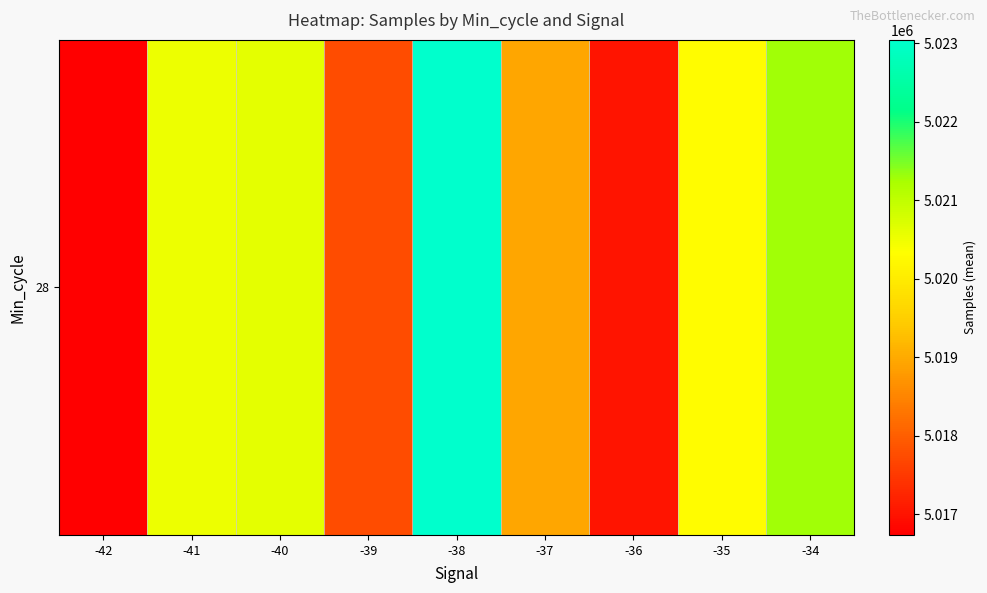

What is the smallest value displayed?

5016734.0